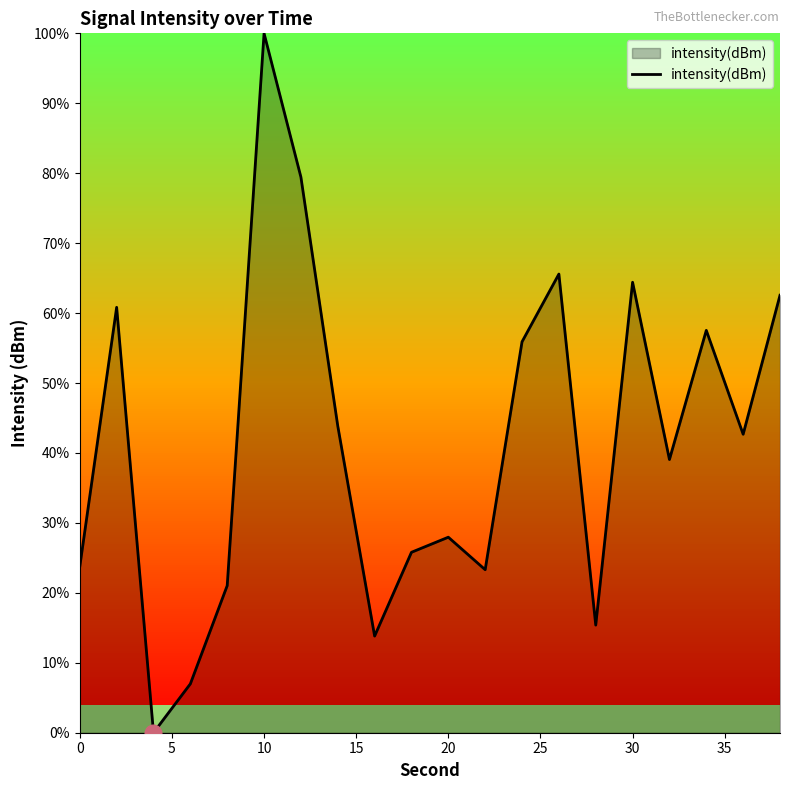

True or false: the data has more than 0 interior local peaks.

True